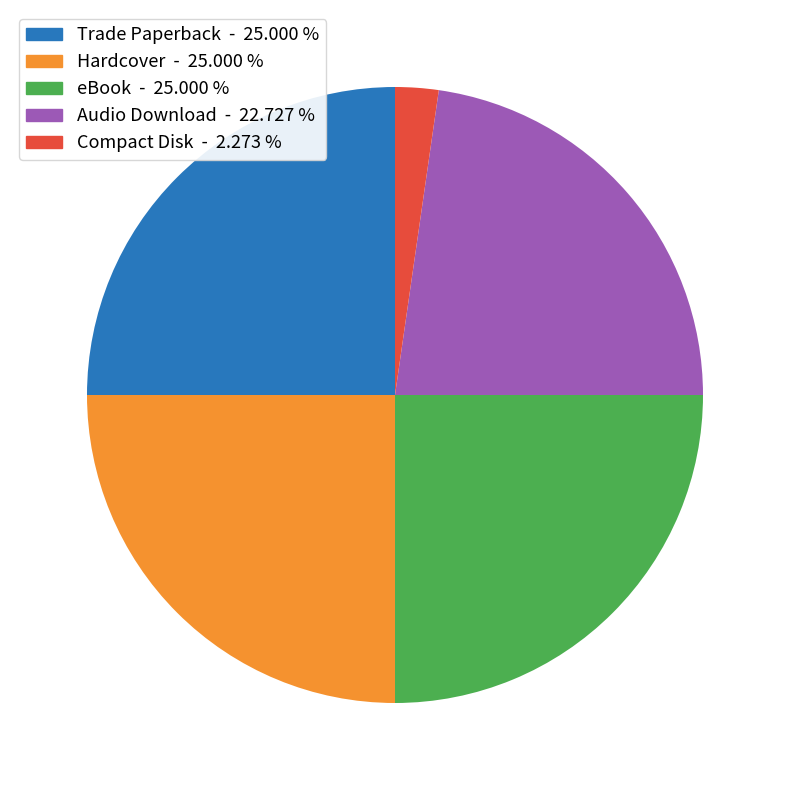

Is the sum of Audio Download and Trade Paperback greater than half?

No